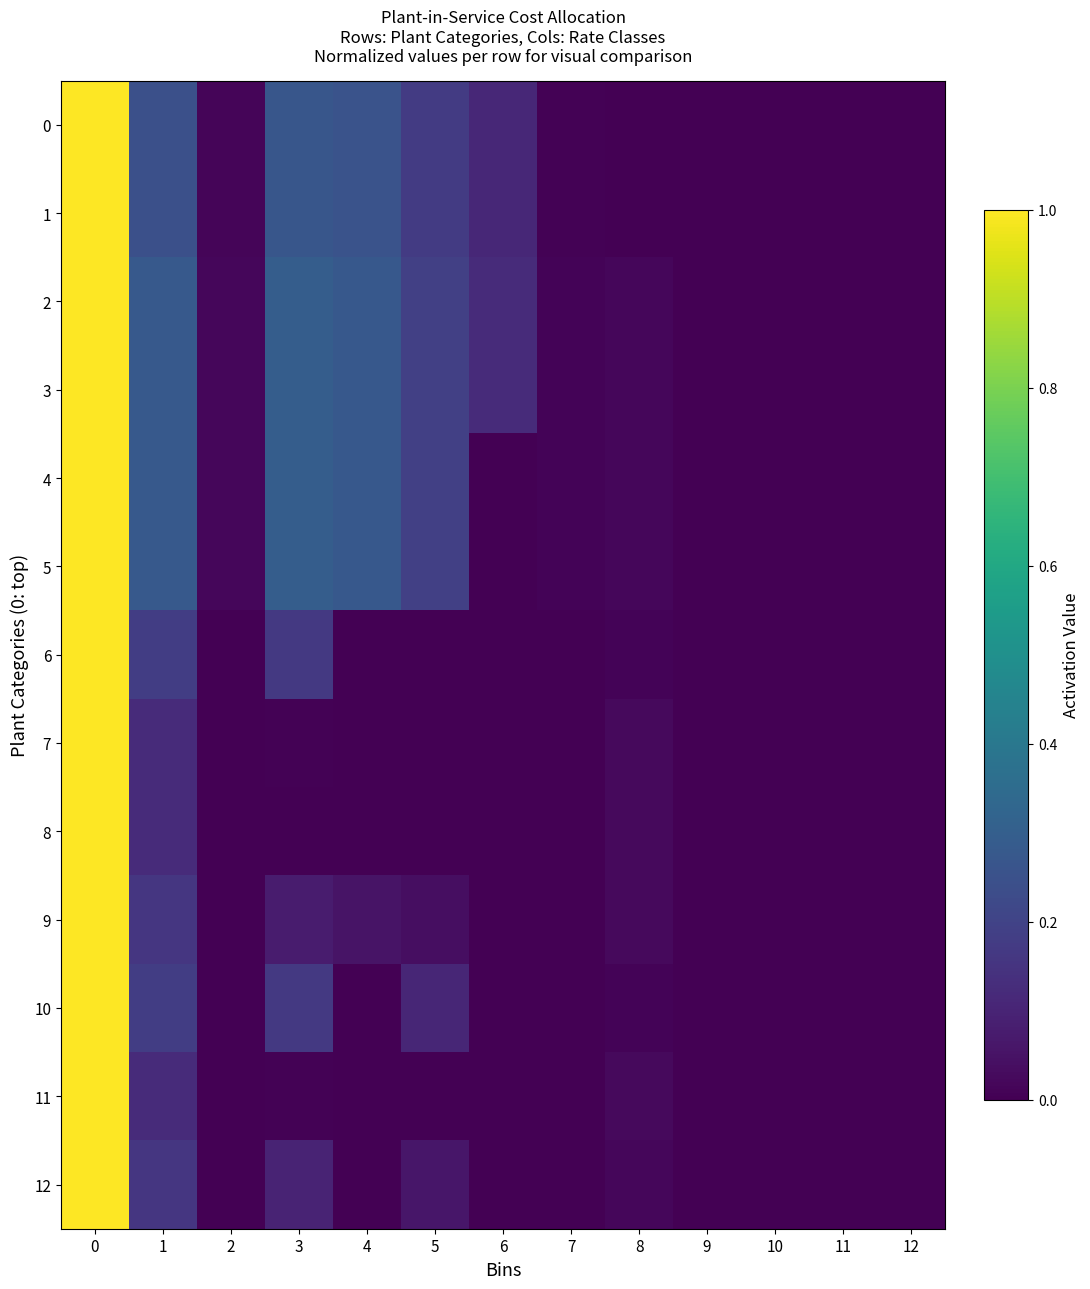

Reading right to left, list all the values displayed in this chart.

0: 12=0.0	11=0.0	10=0.0	9=0.0	8=0.0	7=0.0	6=0.1	5=0.2	4=0.3	3=0.3	2=0.0	1=0.2	0=1.0
1: 12=0.0	11=0.0	10=0.0	9=0.0	8=0.0	7=0.0	6=0.1	5=0.2	4=0.3	3=0.3	2=0.0	1=0.2	0=1.0
2: 12=0.0	11=0.0	10=0.0	9=0.0	8=0.0	7=0.0	6=0.1	5=0.2	4=0.3	3=0.3	2=0.0	1=0.3	0=1.0
3: 12=0.0	11=0.0	10=0.0	9=0.0	8=0.0	7=0.0	6=0.1	5=0.2	4=0.3	3=0.3	2=0.0	1=0.3	0=1.0
4: 12=0.0	11=0.0	10=0.0	9=0.0	8=0.0	7=0.0	6=0.0	5=0.2	4=0.3	3=0.3	2=0.0	1=0.3	0=1.0
5: 12=0.0	11=0.0	10=0.0	9=0.0	8=0.0	7=0.0	6=0.0	5=0.2	4=0.3	3=0.3	2=0.0	1=0.3	0=1.0
6: 12=0.0	11=0.0	10=0.0	9=0.0	8=0.0	7=0.0	6=0.0	5=0.0	4=0.0	3=0.2	2=0.0	1=0.2	0=1.0
7: 12=0.0	11=0.0	10=0.0	9=0.0	8=0.0	7=0.0	6=0.0	5=0.0	4=0.0	3=0.0	2=0.0	1=0.1	0=1.0
8: 12=0.0	11=0.0	10=0.0	9=0.0	8=0.0	7=0.0	6=0.0	5=0.0	4=0.0	3=0.0	2=0.0	1=0.1	0=1.0
9: 12=0.0	11=0.0	10=0.0	9=0.0	8=0.0	7=0.0	6=0.0	5=0.0	4=0.1	3=0.1	2=0.0	1=0.2	0=1.0
10: 12=0.0	11=0.0	10=0.0	9=0.0	8=0.0	7=0.0	6=0.0	5=0.1	4=0.0	3=0.2	2=0.0	1=0.2	0=1.0
11: 12=0.0	11=0.0	10=0.0	9=0.0	8=0.0	7=0.0	6=0.0	5=0.0	4=0.0	3=0.0	2=0.0	1=0.1	0=1.0
12: 12=0.0	11=0.0	10=0.0	9=0.0	8=0.0	7=0.0	6=0.0	5=0.1	4=0.0	3=0.1	2=0.0	1=0.2	0=1.0